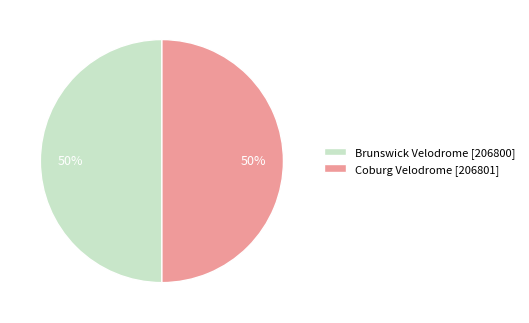

Do Brunswick Velodrome [206800] and Coburg Velodrome [206801] together represent more than half of the pie?

Yes